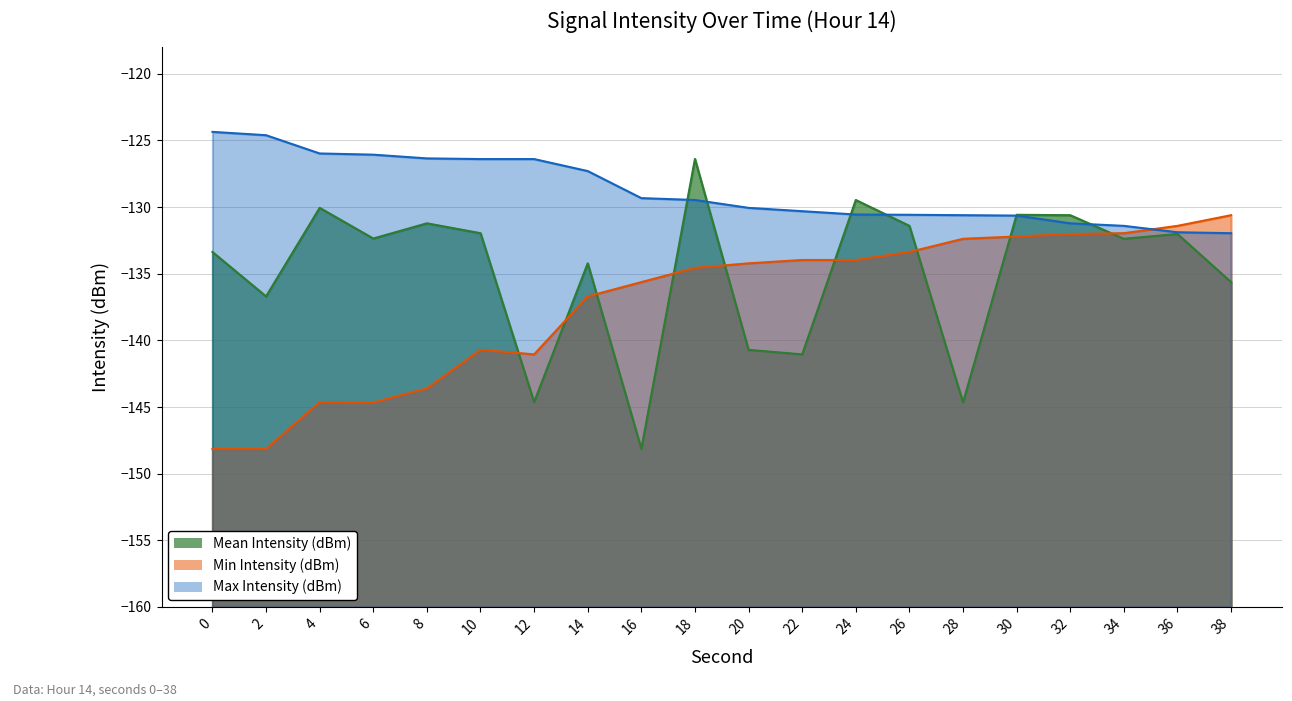

At which category is the sum across all series the highest?

18